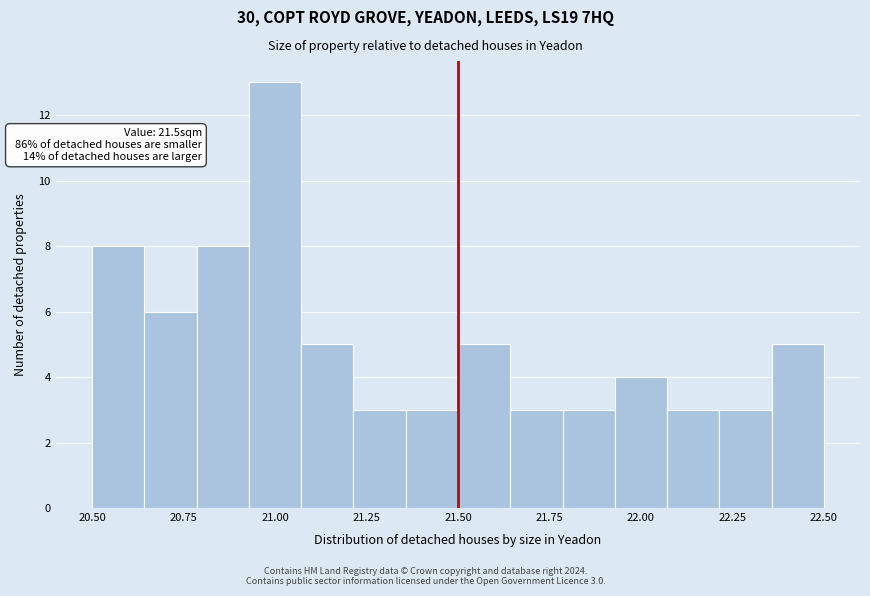

Around what value on the x-axis is the tallest bar? Give the approximate position of its centre, as read against the axis.

21.00